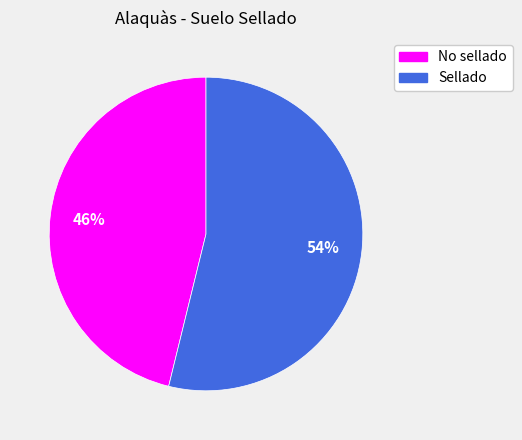

Which category has the biggest portion of the pie?

Sellado